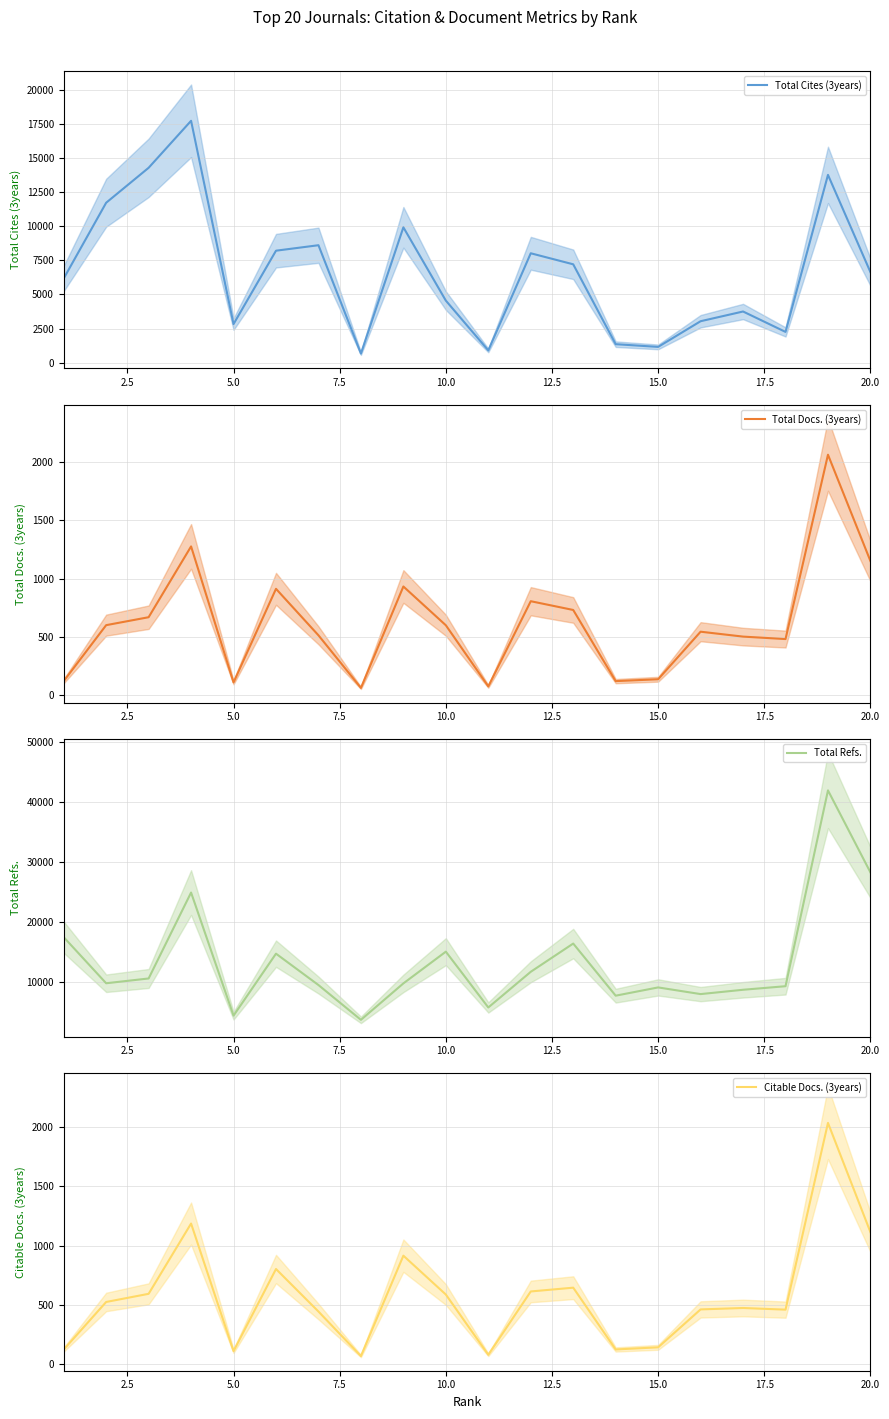

What is the average value of the Total Cites (3years) series?

6637